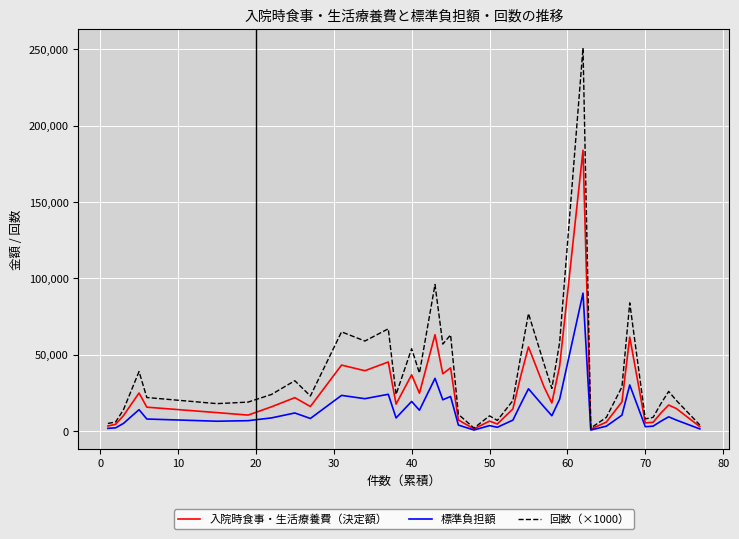

Which series has the largest total across all categories?

回数（×1000）